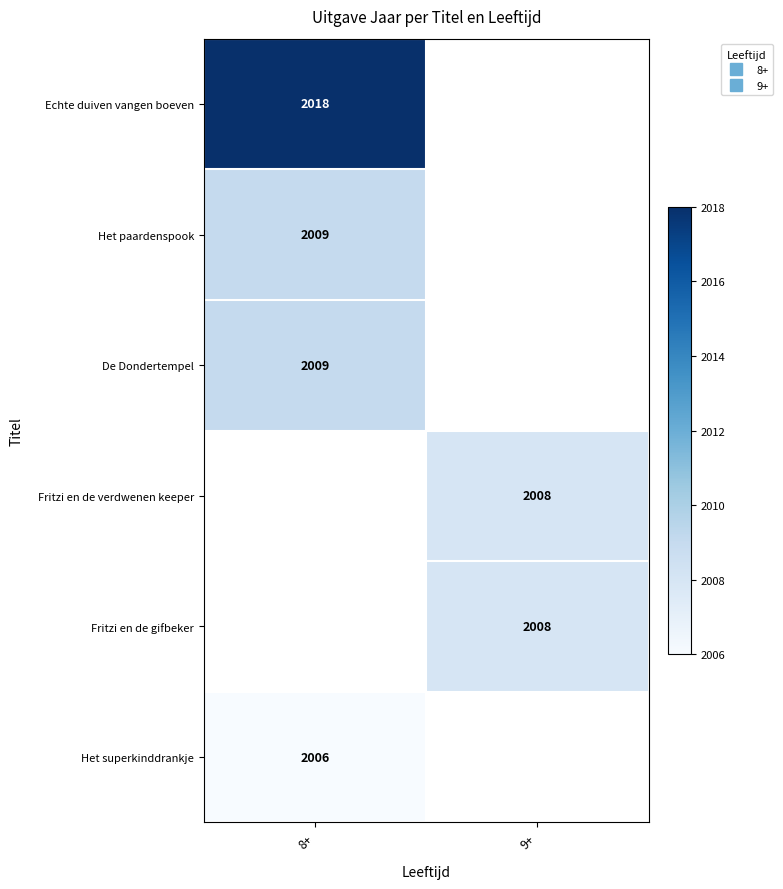

Which series has the widest spread of values?

Echte duiven vangen boeven